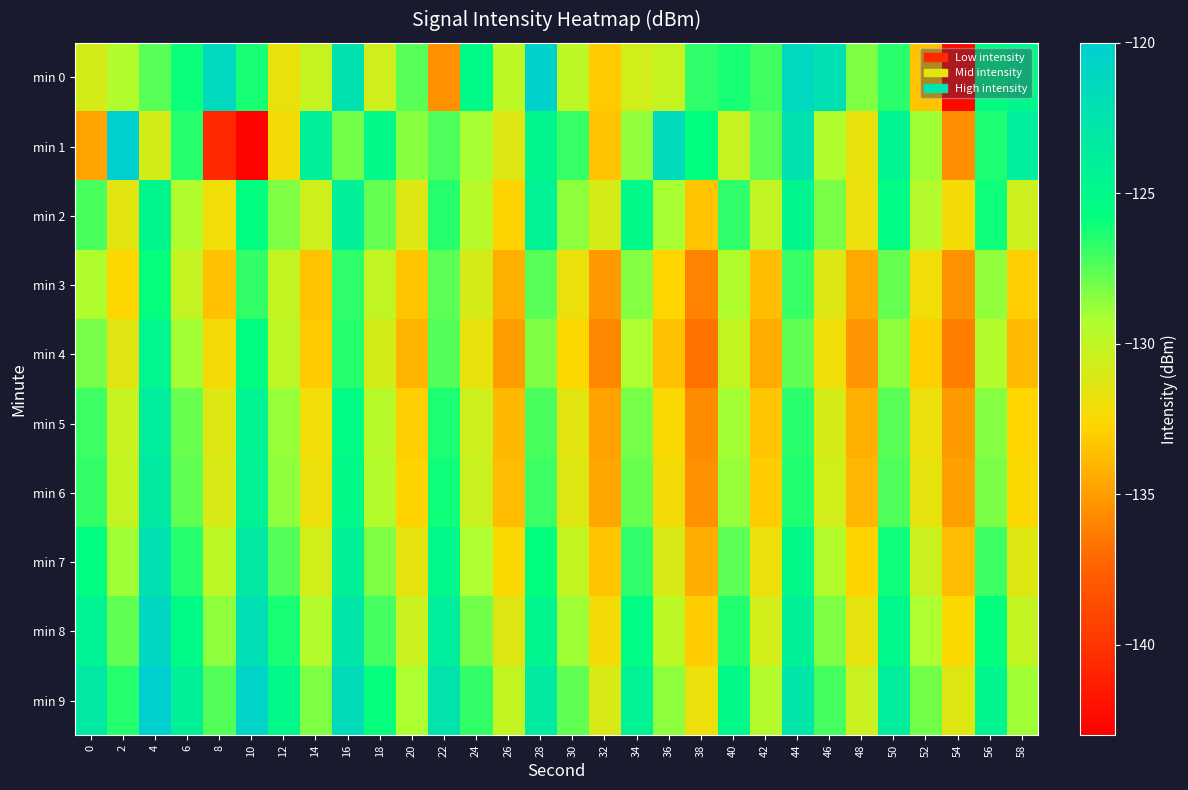

Reading left to right, extract all data points from this chart.

min 0: 0=-130.8	2=-129.4	4=-127.5	6=-126.0	8=-121.3	10=-126.3	12=-131.7	14=-130.2	16=-122.3	18=-130.6	20=-127.5	22=-135.5	24=-125.3	26=-129.8	28=-120.3	30=-129.8	32=-133.2	34=-130.7	36=-130.2	38=-126.7	40=-126.2	42=-127.0	44=-121.1	46=-122.2	48=-128.3	50=-126.6	52=-133.5	54=-142.5	56=-125.6	58=-124.9
min 1: 0=-134.7	2=-120.0	4=-130.8	6=-126.5	8=-140.6	10=-142.8	12=-132.1	14=-123.9	16=-128.0	18=-125.1	20=-128.5	22=-127.3	24=-129.1	26=-131.2	28=-124.6	30=-126.9	32=-133.4	34=-128.7	36=-121.5	38=-125.8	40=-130.2	42=-127.6	44=-122.4	46=-129.3	48=-131.7	50=-124.5	52=-128.9	54=-135.6	56=-126.3	58=-123.7
min 2: 0=-127.2	2=-131.5	4=-124.8	6=-129.4	8=-132.1	10=-125.7	12=-128.3	14=-130.6	16=-123.9	18=-127.8	20=-131.2	22=-126.5	24=-129.7	26=-132.8	28=-124.3	30=-128.6	32=-130.9	34=-125.2	36=-129.1	38=-133.4	40=-126.7	42=-130.0	44=-124.6	46=-128.2	48=-131.8	50=-125.4	52=-129.6	54=-132.3	56=-126.1	58=-130.5
min 3: 0=-129.3	2=-132.6	4=-125.9	6=-130.2	8=-133.5	10=-126.8	12=-130.1	14=-133.4	16=-126.7	18=-130.0	20=-133.3	22=-127.6	24=-130.9	26=-134.2	28=-127.5	30=-131.8	32=-135.1	34=-128.4	36=-132.7	38=-136.0	40=-129.3	42=-133.6	44=-126.9	46=-131.2	48=-134.5	50=-127.8	52=-132.1	54=-135.4	56=-128.7	58=-133.0
min 4: 0=-128.1	2=-131.4	4=-124.7	6=-129.0	8=-132.3	10=-125.6	12=-129.9	14=-133.2	16=-126.5	18=-130.8	20=-134.1	22=-127.4	24=-131.7	26=-135.0	28=-128.3	30=-132.6	32=-135.9	34=-129.2	36=-133.5	38=-136.8	40=-130.1	42=-134.4	44=-127.7	46=-132.0	48=-135.3	50=-128.6	52=-132.9	54=-136.2	56=-129.5	58=-133.8
min 5: 0=-127.0	2=-130.3	4=-123.6	6=-127.9	8=-131.2	10=-124.5	12=-128.8	14=-132.1	16=-125.4	18=-129.7	20=-133.0	22=-126.3	24=-130.6	26=-133.9	28=-127.2	30=-131.5	32=-134.8	34=-128.1	36=-132.4	38=-135.7	40=-129.0	42=-133.3	44=-126.6	46=-130.9	48=-134.2	50=-127.5	52=-131.8	54=-135.1	56=-128.4	58=-132.7
min 6: 0=-126.8	2=-130.1	4=-123.4	6=-127.7	8=-131.0	10=-124.3	12=-128.6	14=-131.9	16=-125.2	18=-129.5	20=-132.8	22=-126.1	24=-130.4	26=-133.7	28=-127.0	30=-131.3	32=-134.6	34=-127.9	36=-132.2	38=-135.5	40=-128.8	42=-133.1	44=-126.4	46=-130.7	48=-134.0	50=-127.3	52=-131.6	54=-134.9	56=-128.2	58=-132.5
min 7: 0=-125.6	2=-128.9	4=-122.2	6=-126.5	8=-129.8	10=-123.1	12=-127.4	14=-130.7	16=-124.0	18=-128.3	20=-131.6	22=-124.9	24=-129.2	26=-132.5	28=-125.8	30=-130.1	32=-133.4	34=-126.7	36=-131.0	38=-134.3	40=-127.6	42=-131.9	44=-125.2	46=-129.5	48=-132.8	50=-126.1	52=-130.4	54=-133.7	56=-127.0	58=-131.3
min 8: 0=-124.4	2=-127.7	4=-121.0	6=-125.3	8=-128.6	10=-121.9	12=-126.2	14=-129.5	16=-122.8	18=-127.1	20=-130.4	22=-123.7	24=-128.0	26=-131.3	28=-124.6	30=-128.9	32=-132.2	34=-125.5	36=-129.8	38=-133.1	40=-126.4	42=-130.7	44=-124.0	46=-128.3	48=-131.6	50=-124.9	52=-129.2	54=-132.5	56=-125.8	58=-130.1
min 9: 0=-123.2	2=-126.5	4=-119.8	6=-124.1	8=-127.4	10=-120.7	12=-125.0	14=-128.3	16=-121.6	18=-125.9	20=-129.2	22=-122.5	24=-126.8	26=-130.1	28=-123.4	30=-127.7	32=-131.0	34=-124.3	36=-128.6	38=-131.9	40=-125.2	42=-129.5	44=-122.8	46=-127.1	48=-130.4	50=-123.7	52=-128.0	54=-131.3	56=-124.6	58=-128.9